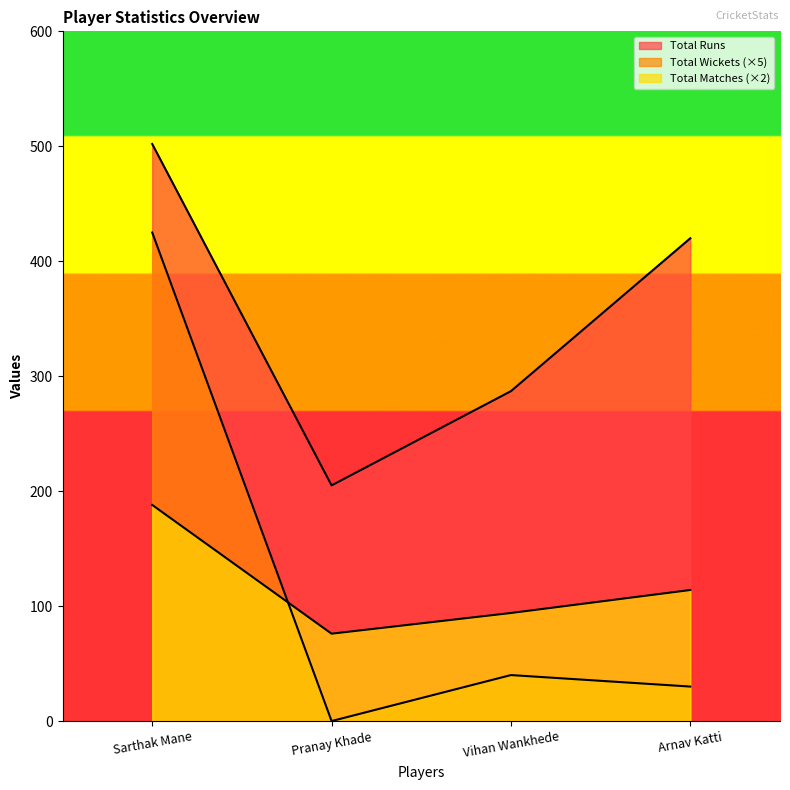

How many lines are shown in the chart?

3